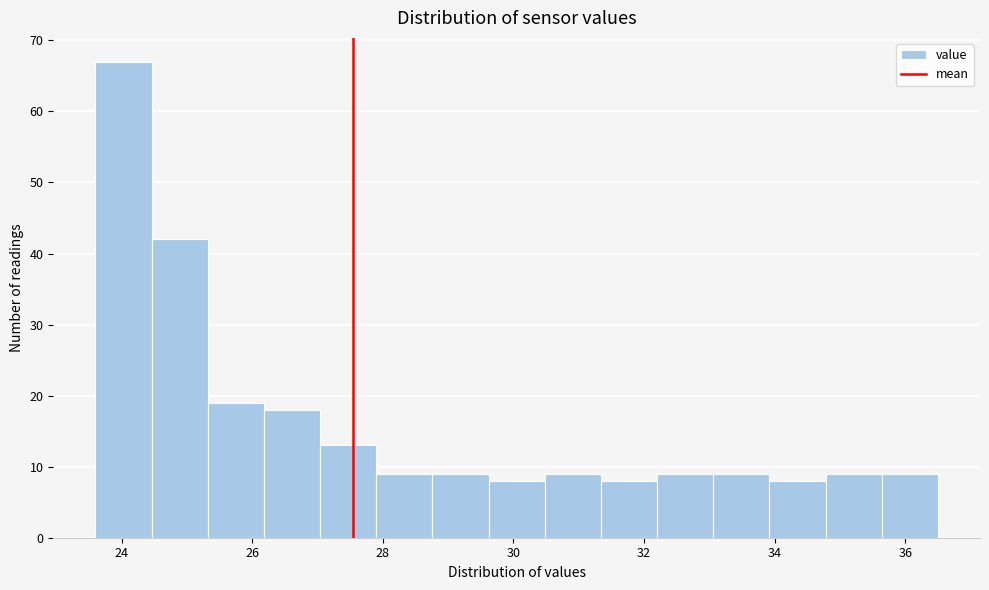

Which range on the x-axis has the tallest bar?

23.60 to 24.46